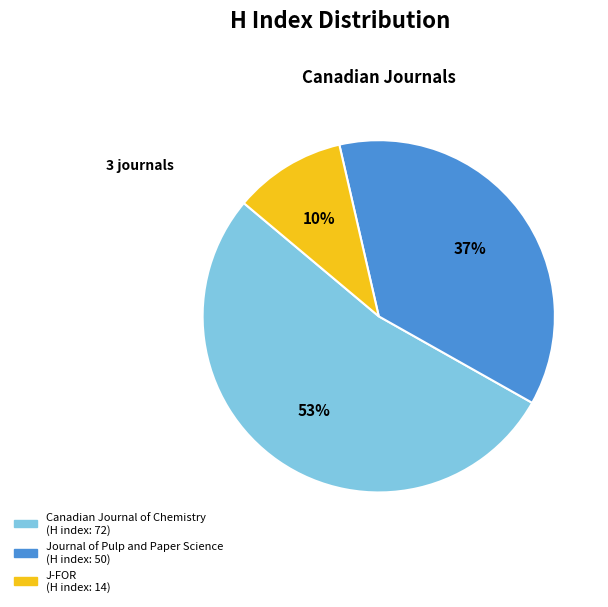

To the nearest percent, what is the average slice percentage?

33%